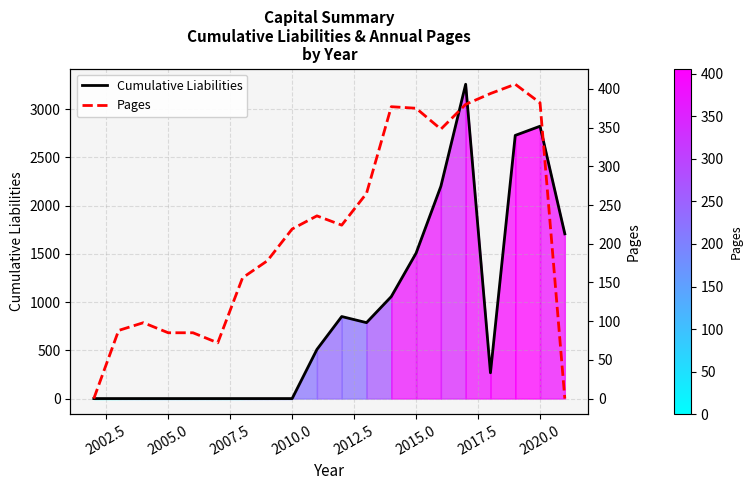

In Cumulative Liabilities, how many points are lower than both neighbors (excluding endpoints)?

2